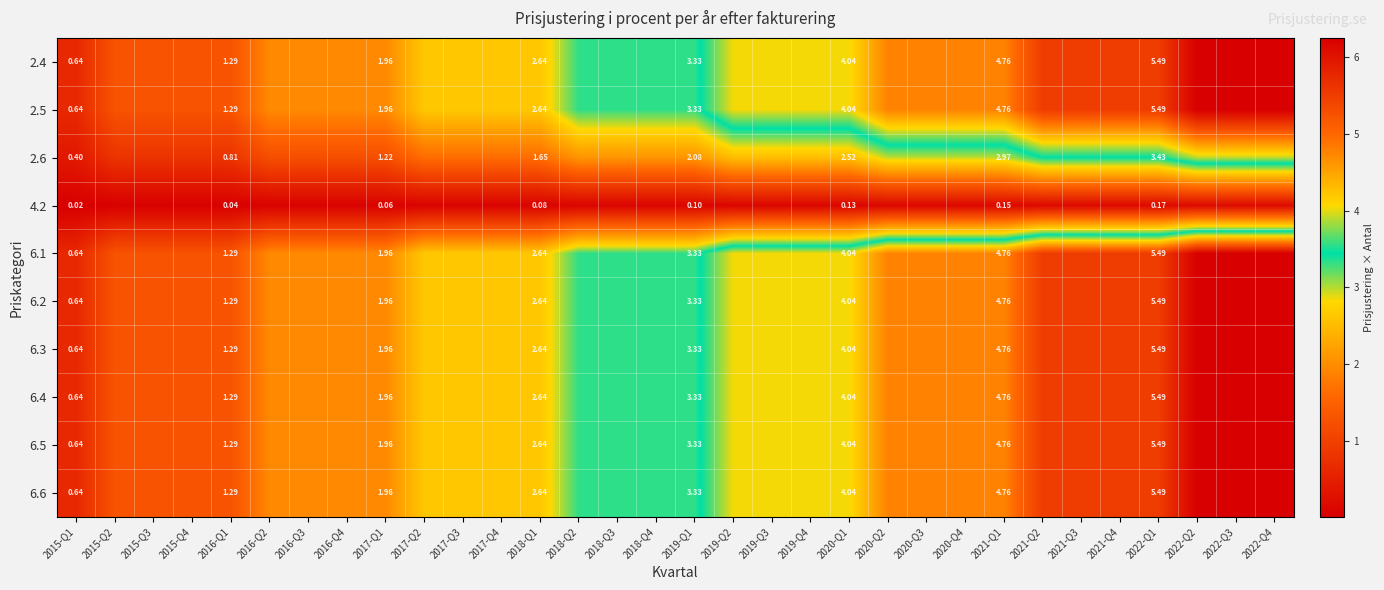

Which series has the widest spread of values?

2.4